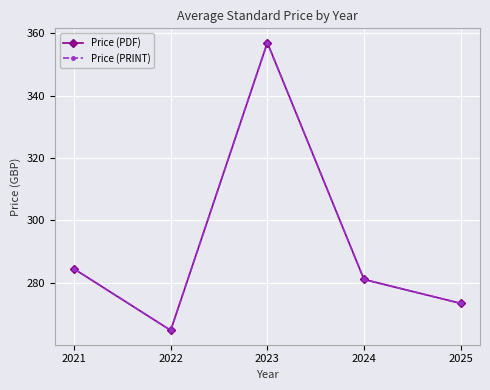

Read the Price (PDF) value at 2023.

357.0